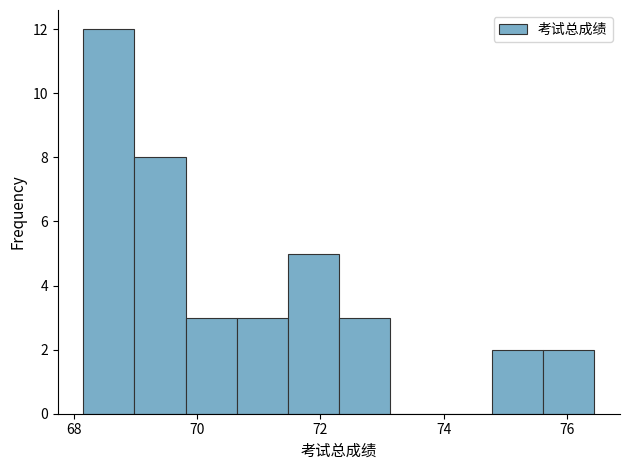

Reading left to right, transcribe this chart: for each bar, give the range it covers on the x-axis and its height. Neither the bar edges nor the heights are printed on the chart, so give them approximately, as read against the axes.

68.2 to 69.0: 12
69.0 to 69.8: 8
69.8 to 70.6: 3
70.6 to 71.4: 3
71.4 to 72.4: 5
72.4 to 73.2: 3
73.2 to 74.0: 0
74.0 to 74.8: 0
74.8 to 75.6: 2
75.6 to 76.4: 2